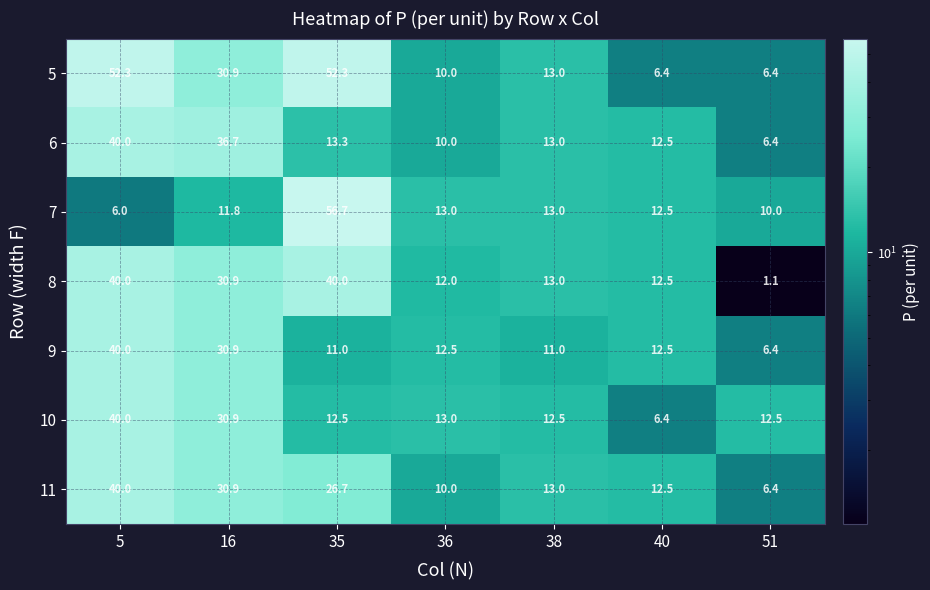

What is the smallest value displayed?

1.1